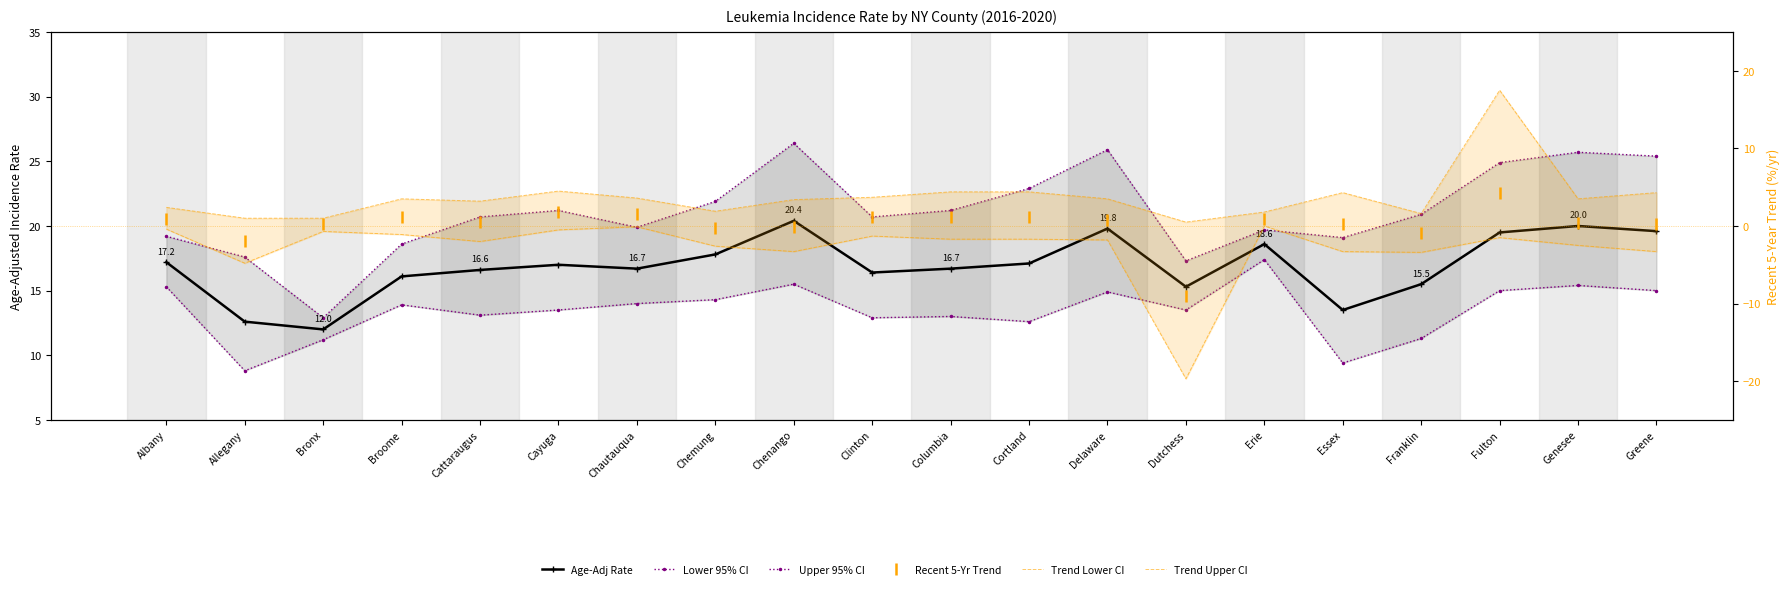

At which category does Trend Upper CI reach its first local valley?

Cattaraugus